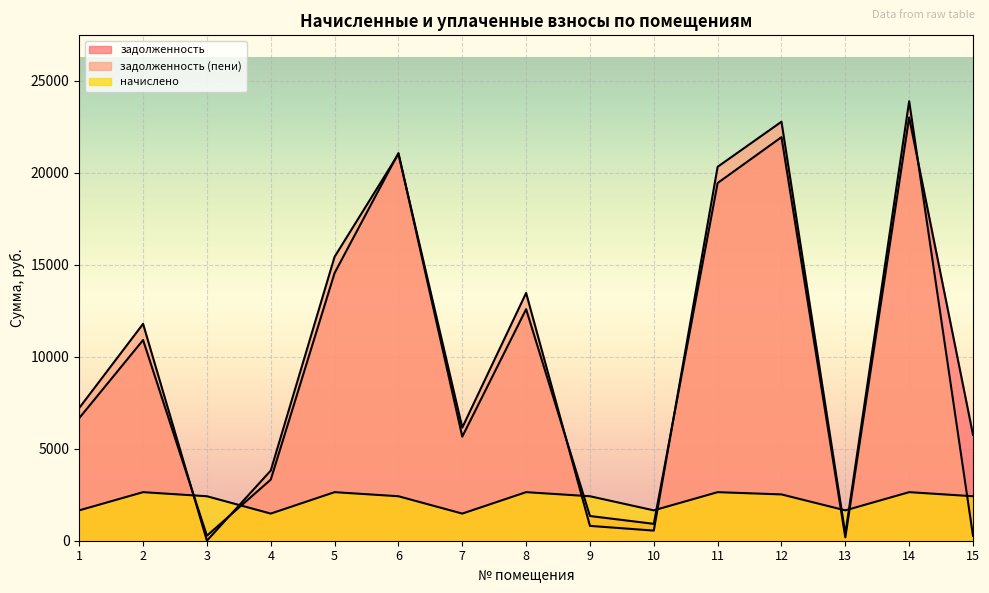

How many values in the задолженность (пени) series exceed 7210?

8